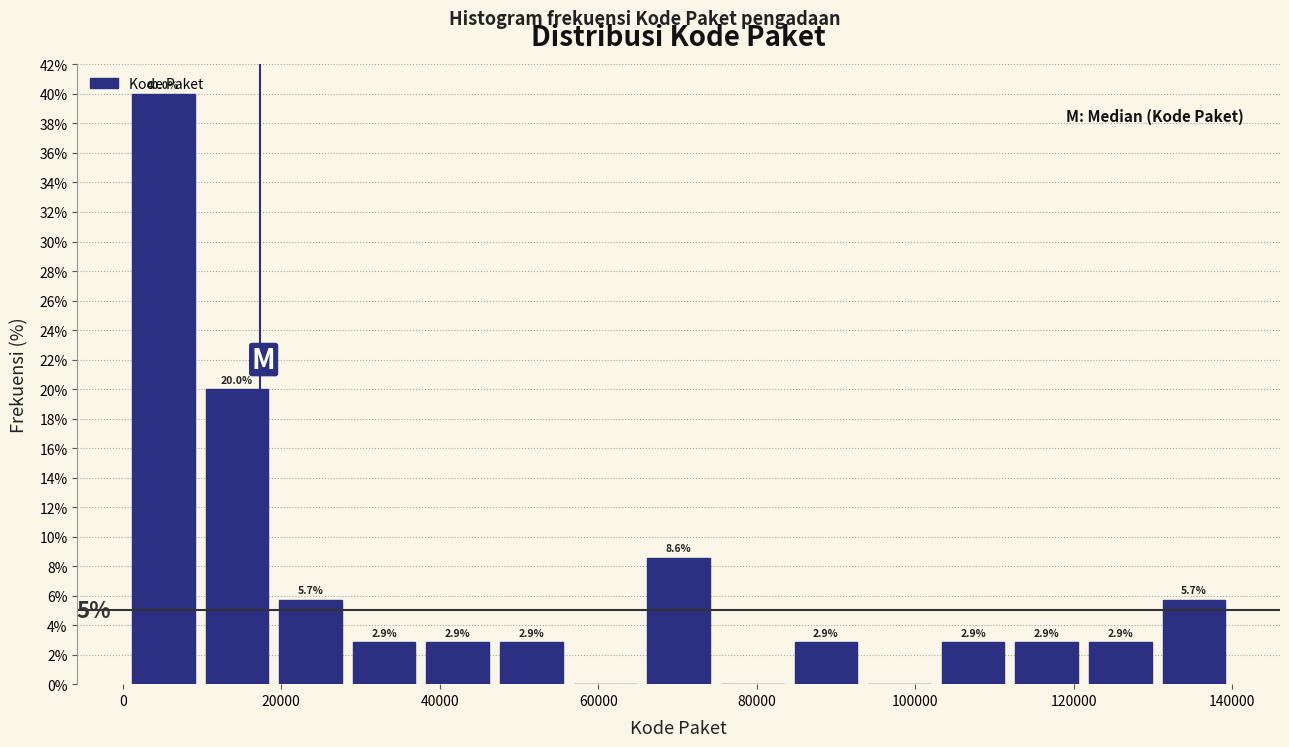

Which range on the x-axis has the tallest bar?

0 to 10000